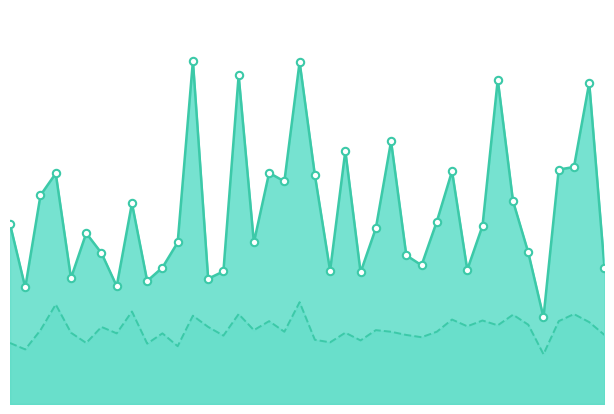

Which series has the largest total across all categories?

P1